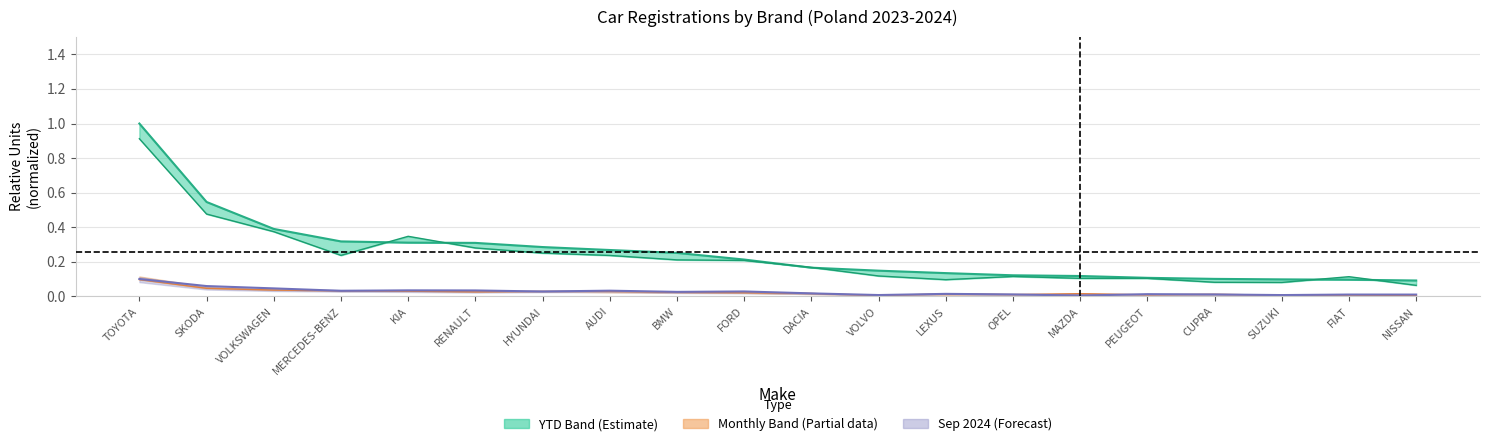

Is the value of Sep 2024 at DACIA greater than the value of YTD 2024 at AUDI?

No